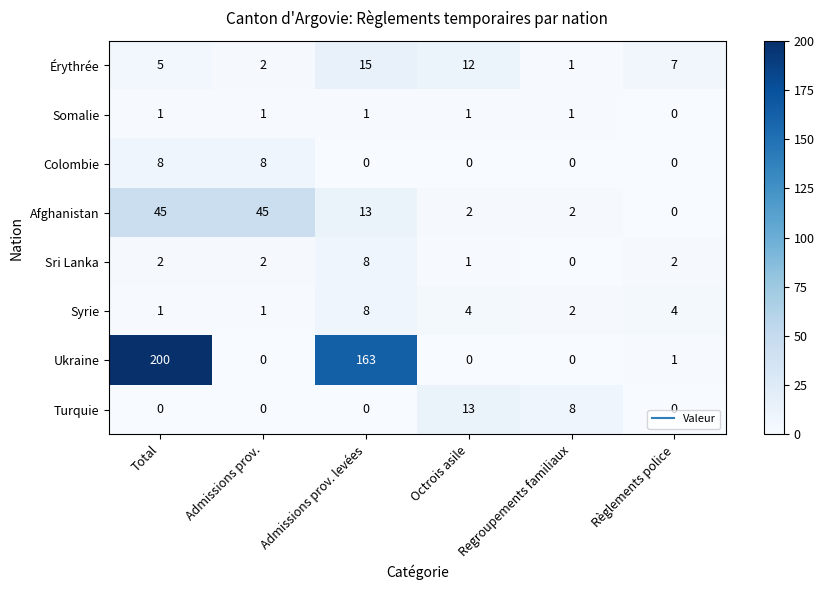

The value of Érythrée at Admissions prov. is 1. True or false?

False